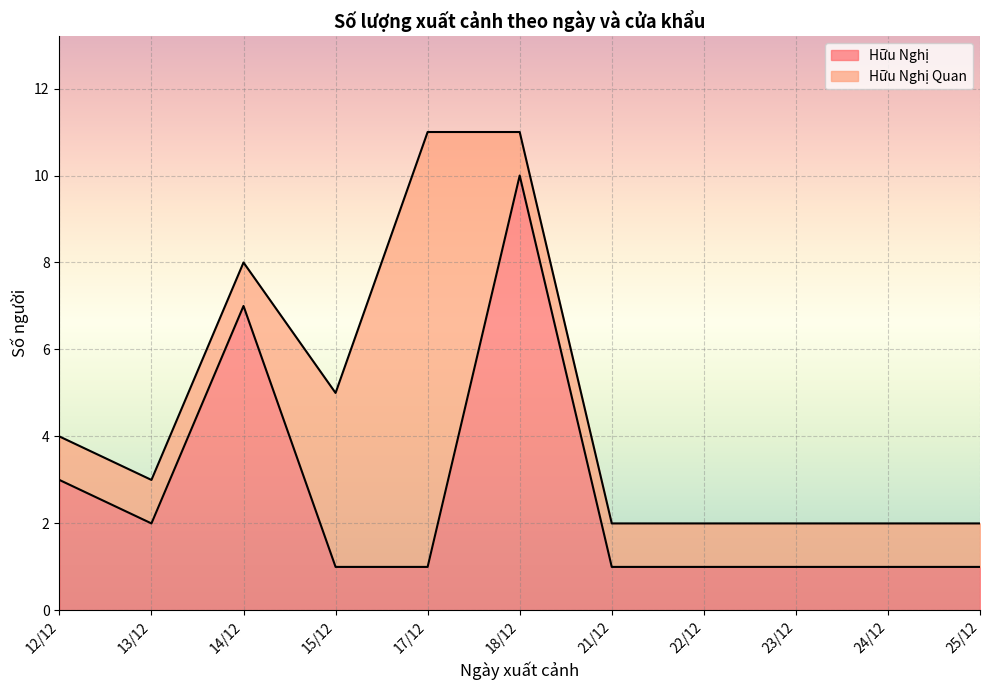

What value does the data have at 21/12?

1